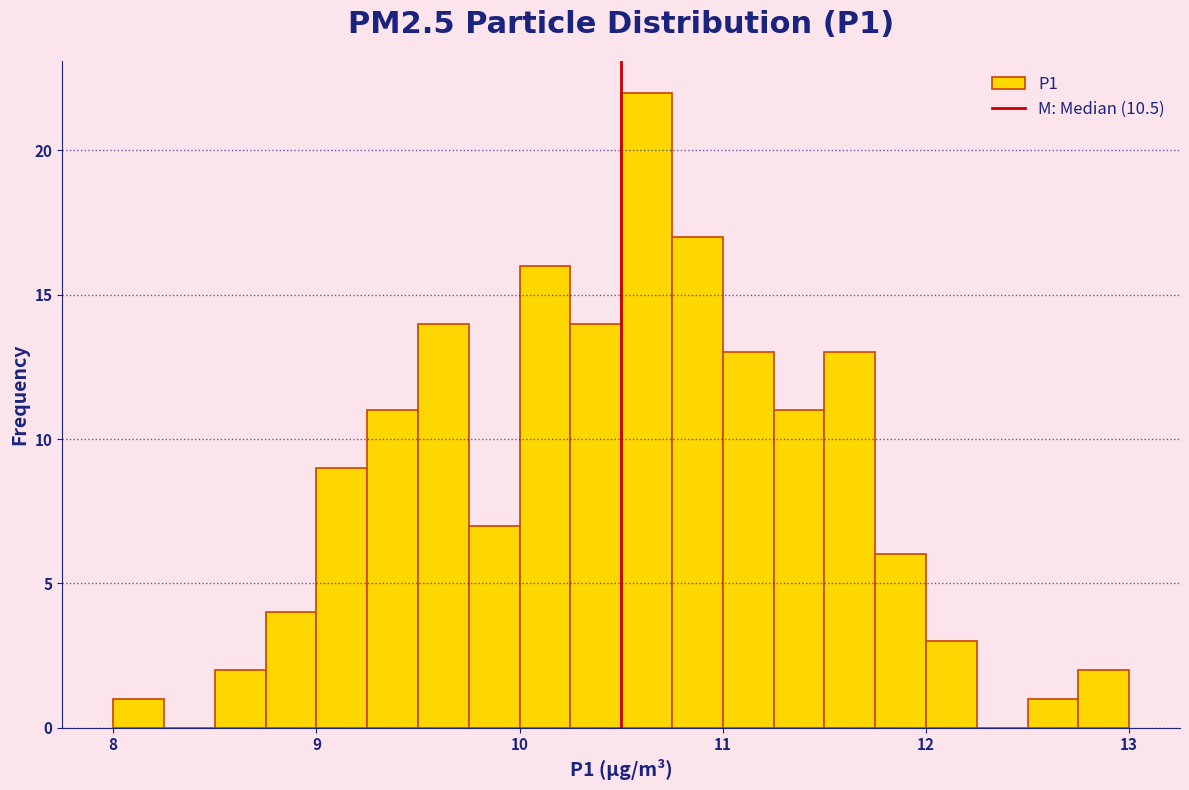

Read against the x-axis, roughly where is the centre of the tallest bar?

10.6